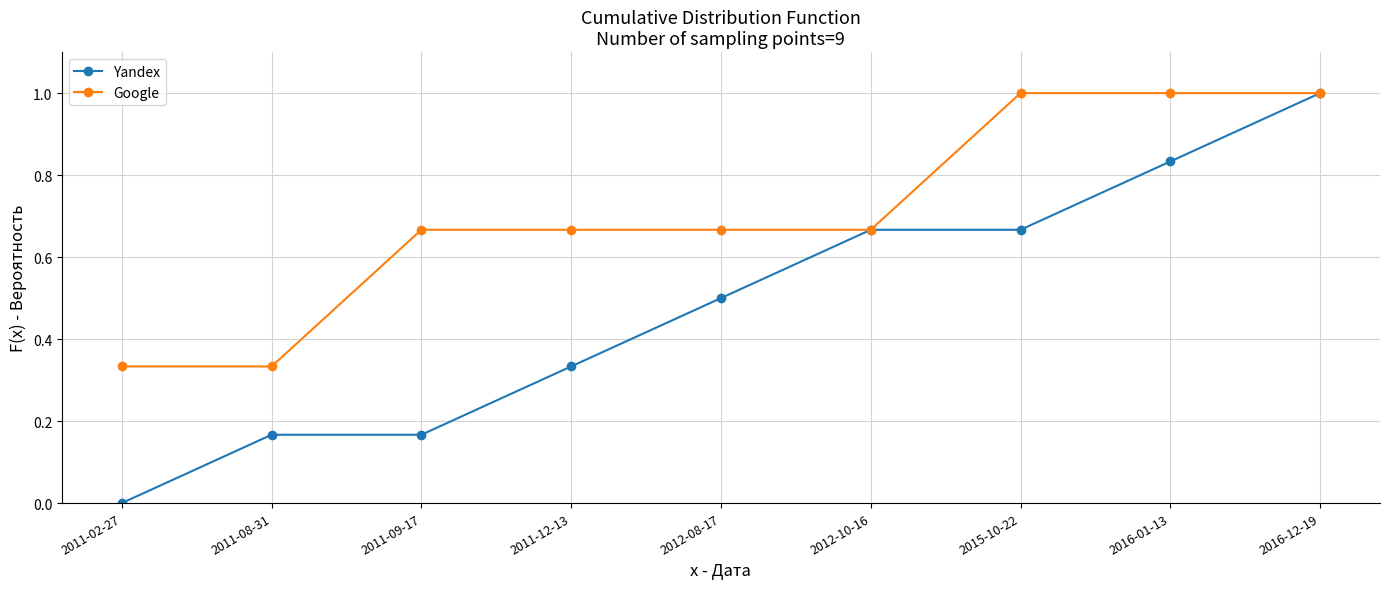

The Yandex series shows 0.6 at 2016-01-13. True or false?

False